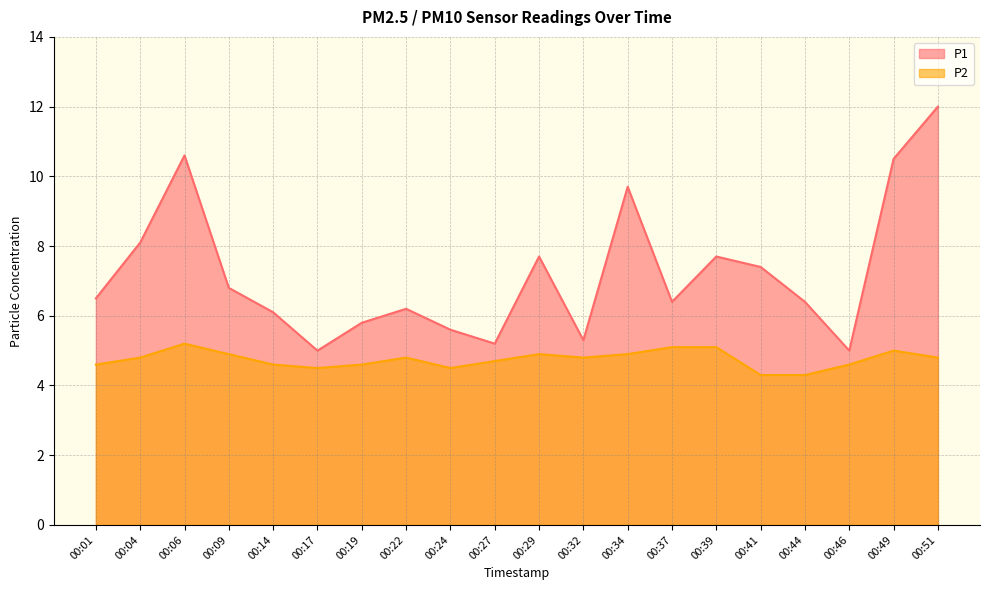

Between 00:09 and 00:29, which is larger?

00:29